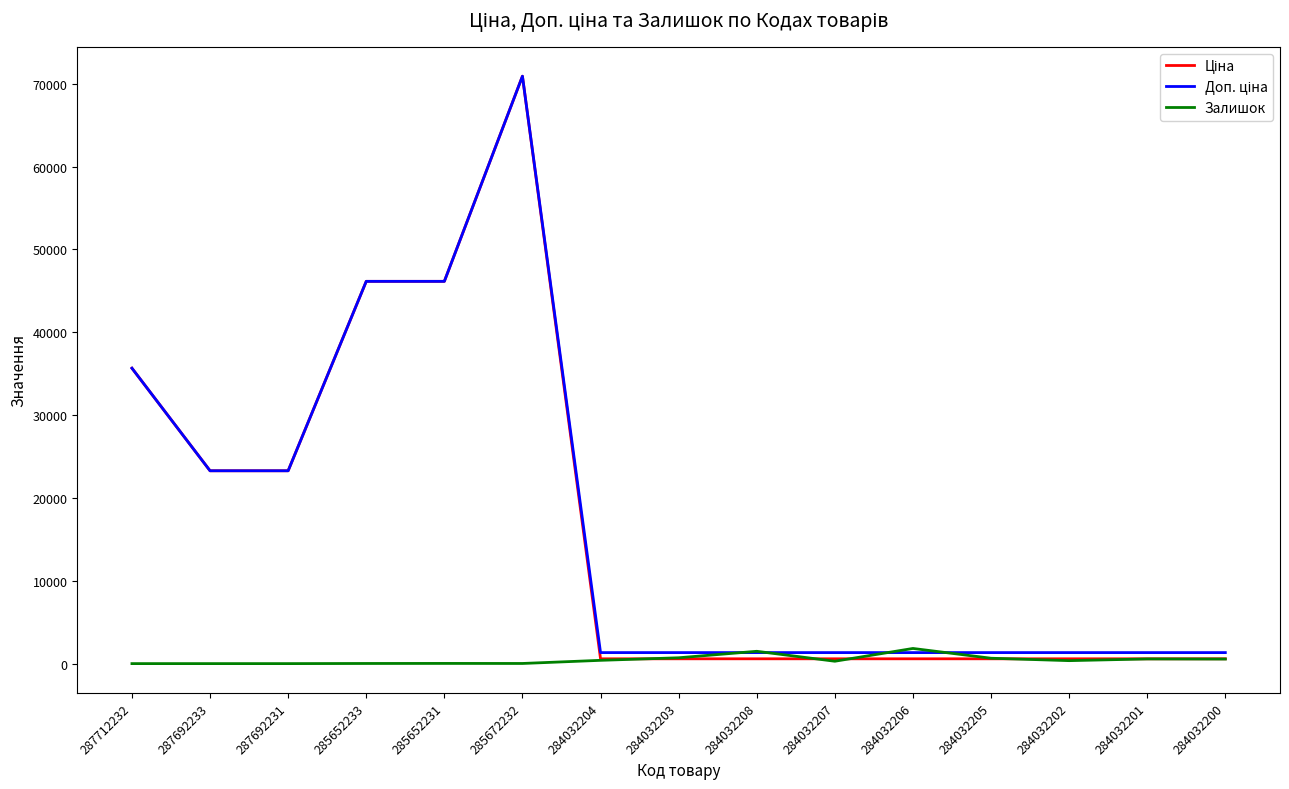

What is the greatest value displayed?

70906.0